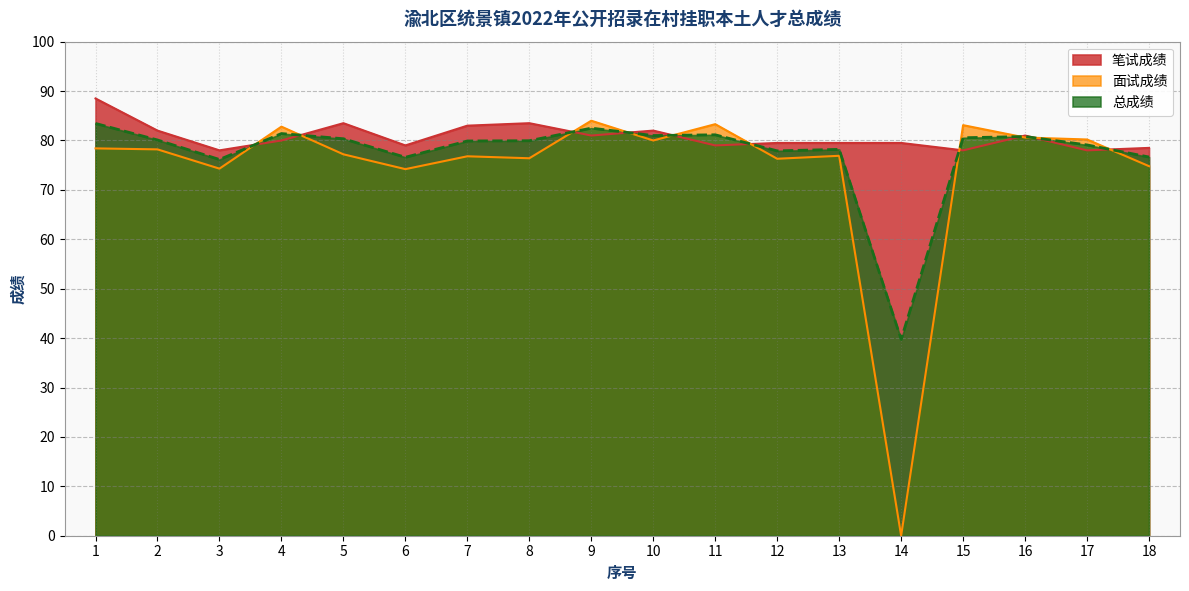

What is the difference between the highest and lowest values at 7?

6.2